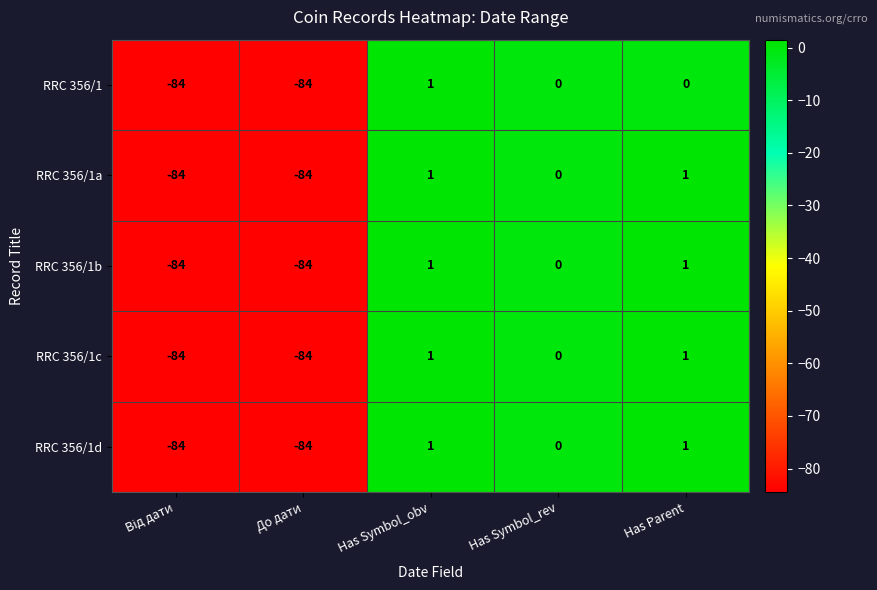

The RRC 356/1d series shows 1 at Has Symbol_obv. True or false?

True